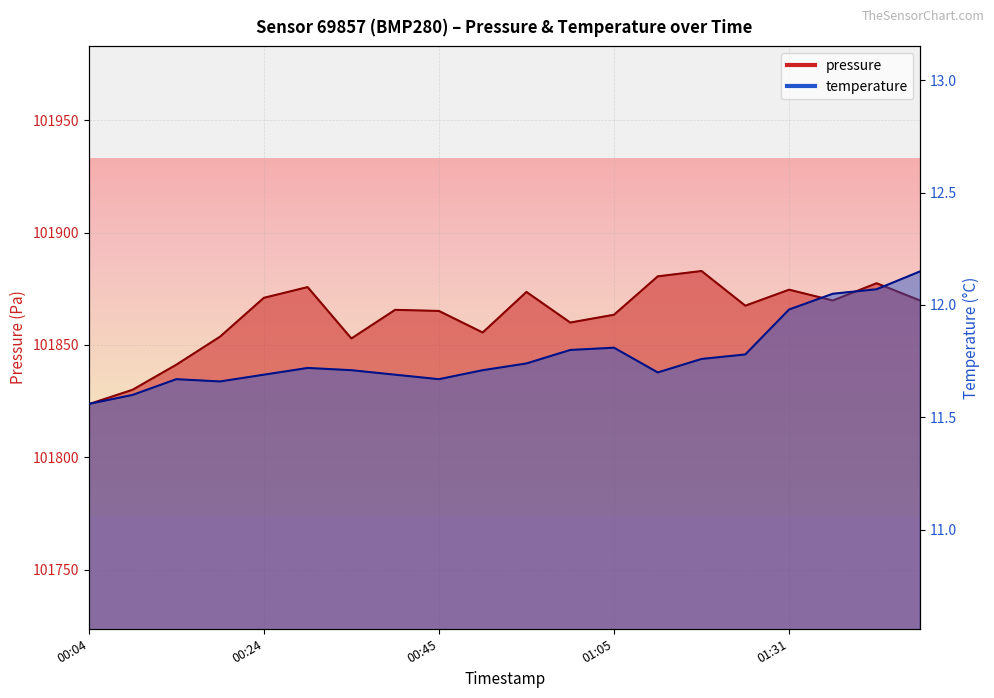

What is the difference between the second highest and minimum values in the pressure series?

56.9